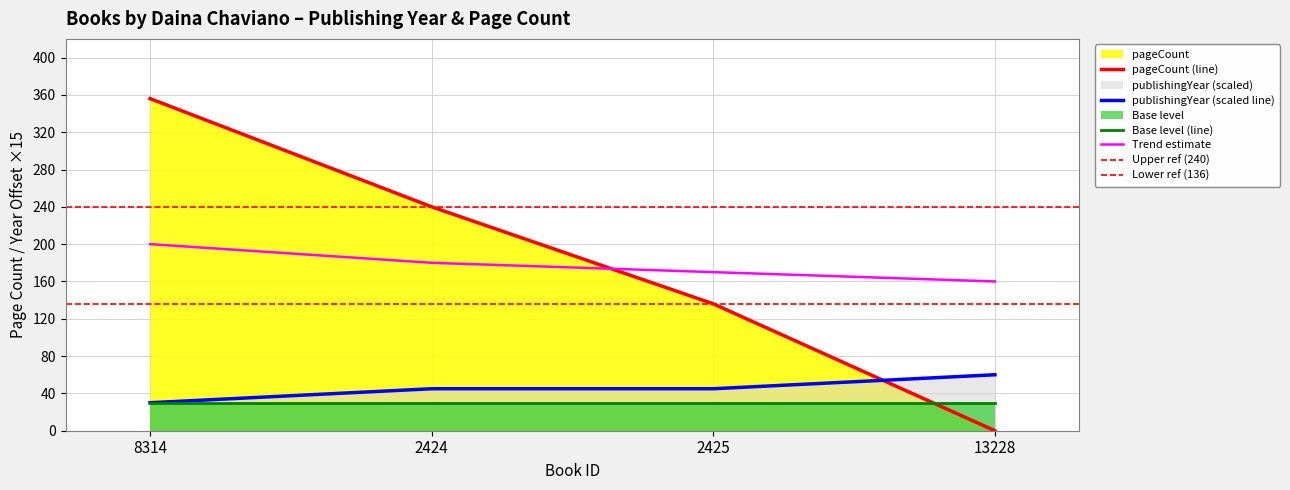

Reading right to left, what are all the values shown in this chart?

publishingYear: 13228=60	2425=45	2424=45	8314=30
pageCount: 13228=0	2425=136	2424=240	8314=356